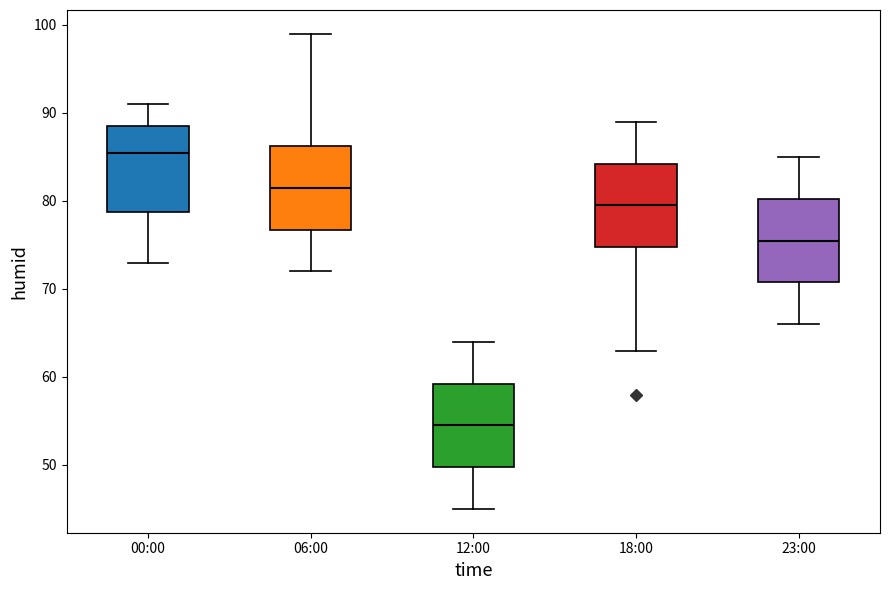

Reading left to right, transcribe this box plot: for each box, give where its median line is, the range the box spans, and where its two whiskers end, as read against the y-axis. The values are not printed on the chart, so give them approximately, as read against the axis.

00:00: median 86, box 79 to 89, whiskers 73 to 91
06:00: median 82, box 77 to 86, whiskers 72 to 99
12:00: median 55, box 50 to 59, whiskers 45 to 64
18:00: median 80, box 75 to 84, whiskers 63 to 89
23:00: median 76, box 71 to 80, whiskers 66 to 85